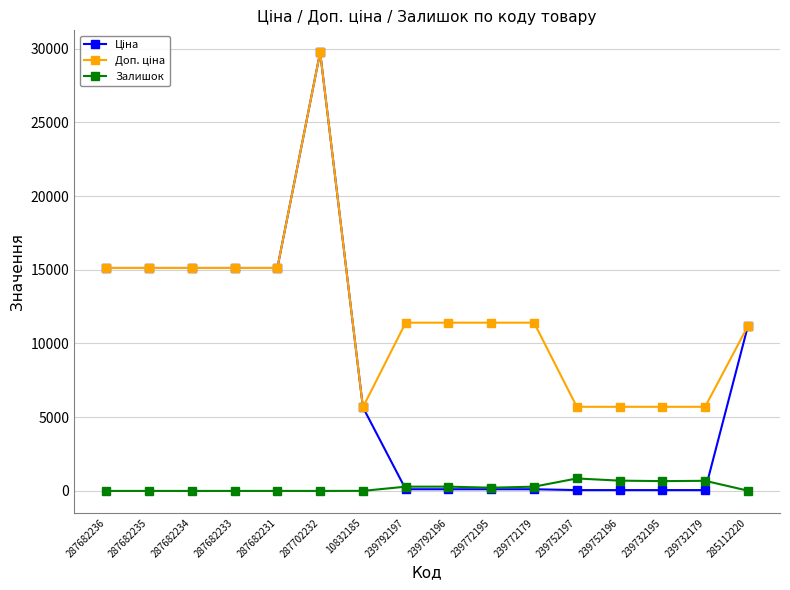

What is the sum of the Залишок values at 239792197 and 287682231?

289.0